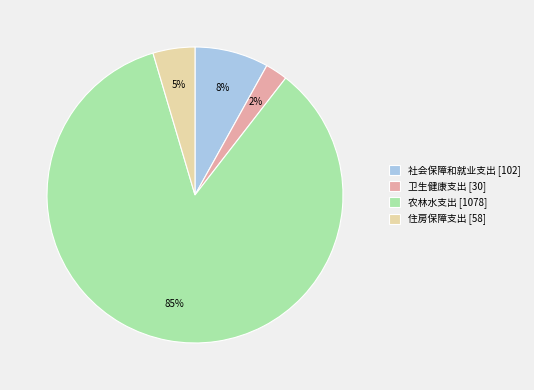

Rank the categories by value from lowest to highest.

卫生健康支出, 住房保障支出, 社会保障和就业支出, 农林水支出